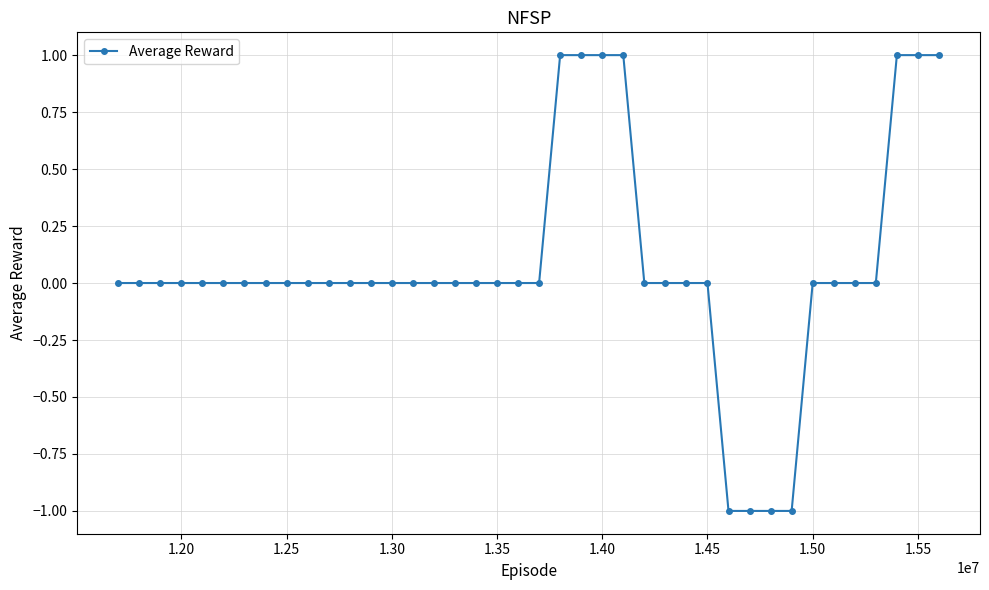

How many data points does each series have?

40